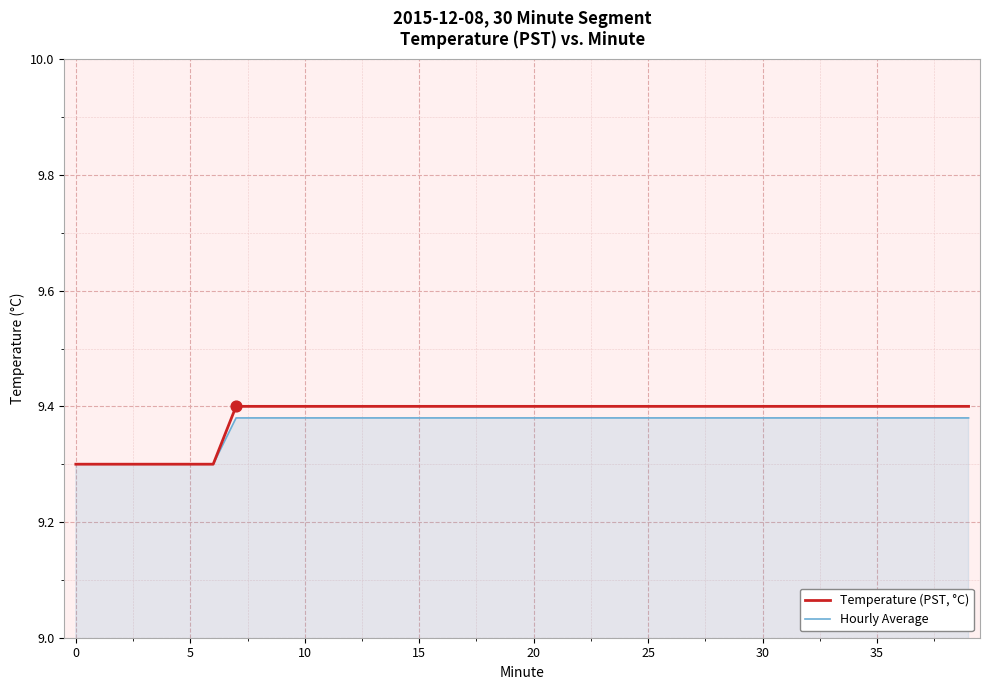

At how many categories does at least one series exceed 9?

40